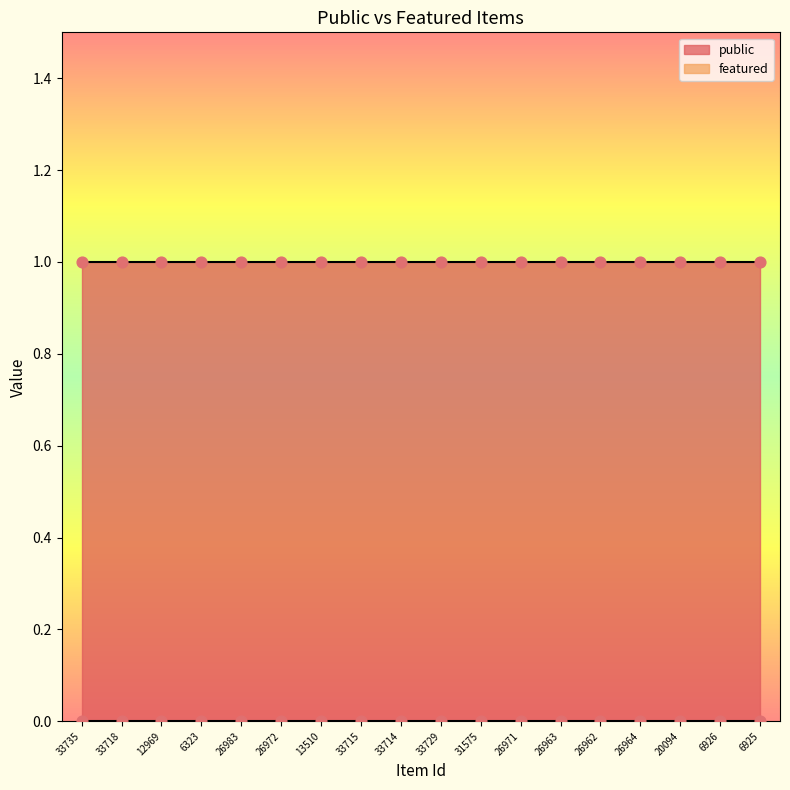

Which series reaches the minimum Y coordinate?

featured